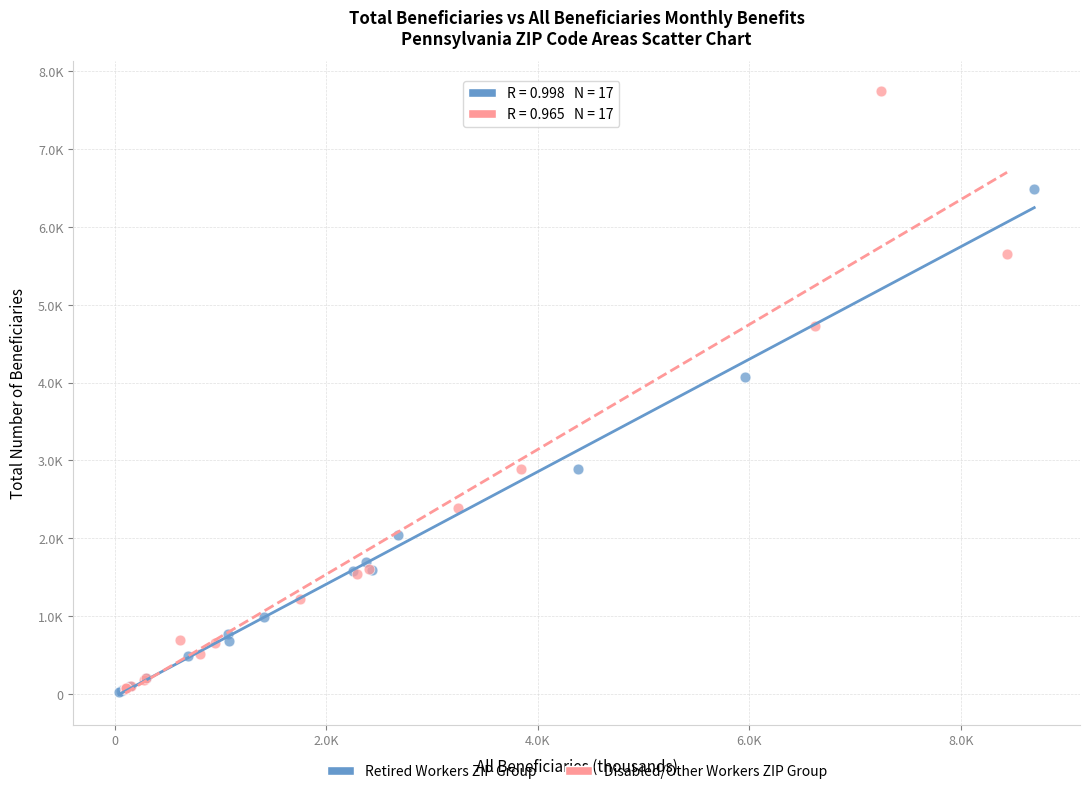

What are all the series names shown in the legend?

Retired Workers ZIP Group, Disabled/Other Workers ZIP Group